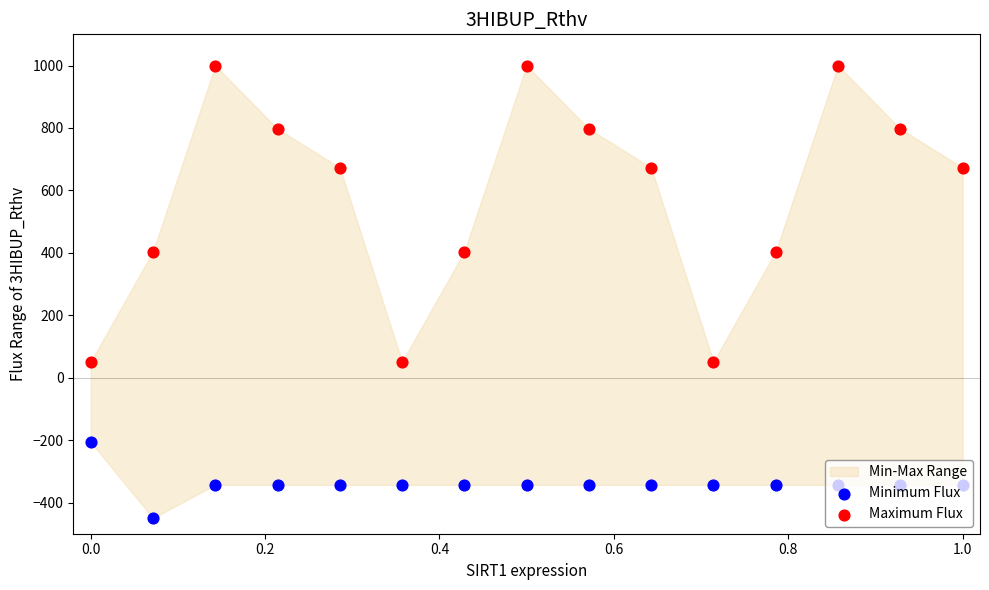

Which series reaches the maximum Y coordinate?

Maximum Flux